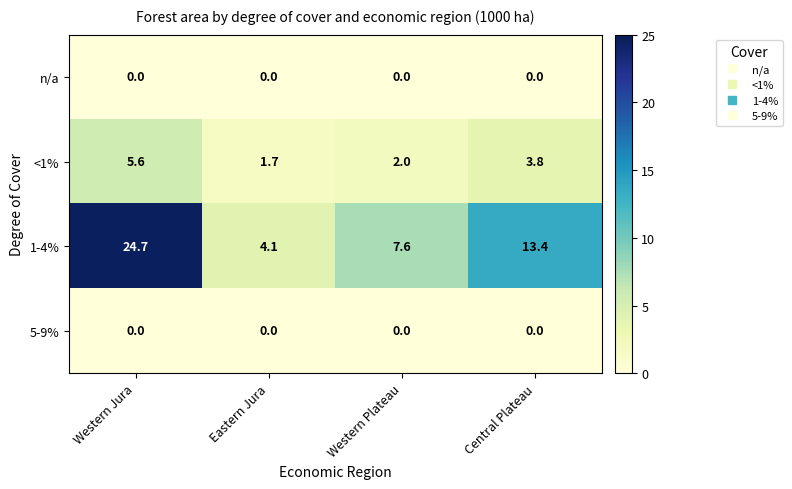

Which series has the widest spread of values?

1-4%